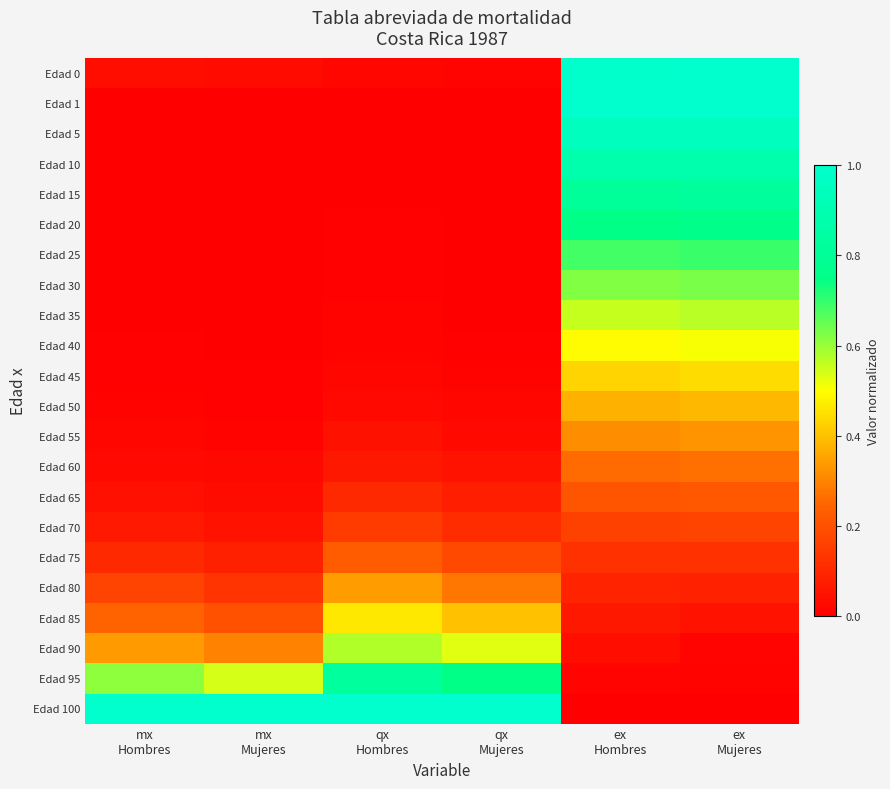

Reading right to left, extract all data points from this chart.

Edad 0: ex
Mujeres=1.0	ex
Hombres=1.0	qx
Mujeres=0.0	qx
Hombres=0.0	mx
Mujeres=0.0	mx
Hombres=0.0
Edad 1: ex
Mujeres=1.0	ex
Hombres=1.0	qx
Mujeres=0.0	qx
Hombres=0.0	mx
Mujeres=0.0	mx
Hombres=0.0
Edad 5: ex
Mujeres=1.0	ex
Hombres=0.9	qx
Mujeres=0.0	qx
Hombres=0.0	mx
Mujeres=0.0	mx
Hombres=0.0
Edad 10: ex
Mujeres=0.9	ex
Hombres=0.9	qx
Mujeres=0.0	qx
Hombres=0.0	mx
Mujeres=0.0	mx
Hombres=0.0
Edad 15: ex
Mujeres=0.8	ex
Hombres=0.8	qx
Mujeres=0.0	qx
Hombres=0.0	mx
Mujeres=0.0	mx
Hombres=0.0
Edad 20: ex
Mujeres=0.8	ex
Hombres=0.7	qx
Mujeres=0.0	qx
Hombres=0.0	mx
Mujeres=0.0	mx
Hombres=0.0
Edad 25: ex
Mujeres=0.7	ex
Hombres=0.7	qx
Mujeres=0.0	qx
Hombres=0.0	mx
Mujeres=0.0	mx
Hombres=0.0
Edad 30: ex
Mujeres=0.6	ex
Hombres=0.6	qx
Mujeres=0.0	qx
Hombres=0.0	mx
Mujeres=0.0	mx
Hombres=0.0
Edad 35: ex
Mujeres=0.6	ex
Hombres=0.6	qx
Mujeres=0.0	qx
Hombres=0.0	mx
Mujeres=0.0	mx
Hombres=0.0
Edad 40: ex
Mujeres=0.5	ex
Hombres=0.5	qx
Mujeres=0.0	qx
Hombres=0.0	mx
Mujeres=0.0	mx
Hombres=0.0
Edad 45: ex
Mujeres=0.4	ex
Hombres=0.4	qx
Mujeres=0.0	qx
Hombres=0.0	mx
Mujeres=0.0	mx
Hombres=0.0
Edad 50: ex
Mujeres=0.4	ex
Hombres=0.4	qx
Mujeres=0.0	qx
Hombres=0.0	mx
Mujeres=0.0	mx
Hombres=0.0
Edad 55: ex
Mujeres=0.3	ex
Hombres=0.3	qx
Mujeres=0.0	qx
Hombres=0.0	mx
Mujeres=0.0	mx
Hombres=0.0
Edad 60: ex
Mujeres=0.3	ex
Hombres=0.3	qx
Mujeres=0.0	qx
Hombres=0.1	mx
Mujeres=0.0	mx
Hombres=0.0
Edad 65: ex
Mujeres=0.2	ex
Hombres=0.2	qx
Mujeres=0.1	qx
Hombres=0.1	mx
Mujeres=0.0	mx
Hombres=0.0
Edad 70: ex
Mujeres=0.2	ex
Hombres=0.2	qx
Mujeres=0.1	qx
Hombres=0.1	mx
Mujeres=0.0	mx
Hombres=0.1
Edad 75: ex
Mujeres=0.1	ex
Hombres=0.1	qx
Mujeres=0.2	qx
Hombres=0.2	mx
Mujeres=0.1	mx
Hombres=0.1
Edad 80: ex
Mujeres=0.1	ex
Hombres=0.1	qx
Mujeres=0.3	qx
Hombres=0.3	mx
Mujeres=0.1	mx
Hombres=0.2
Edad 85: ex
Mujeres=0.0	ex
Hombres=0.1	qx
Mujeres=0.4	qx
Hombres=0.5	mx
Mujeres=0.2	mx
Hombres=0.2
Edad 90: ex
Mujeres=0.0	ex
Hombres=0.0	qx
Mujeres=0.5	qx
Hombres=0.6	mx
Mujeres=0.3	mx
Hombres=0.3
Edad 95: ex
Mujeres=0.0	ex
Hombres=0.0	qx
Mujeres=0.7	qx
Hombres=0.8	mx
Mujeres=0.5	mx
Hombres=0.6
Edad 100: ex
Mujeres=0.0	ex
Hombres=0.0	qx
Mujeres=1.0	qx
Hombres=1.0	mx
Mujeres=1.0	mx
Hombres=1.0